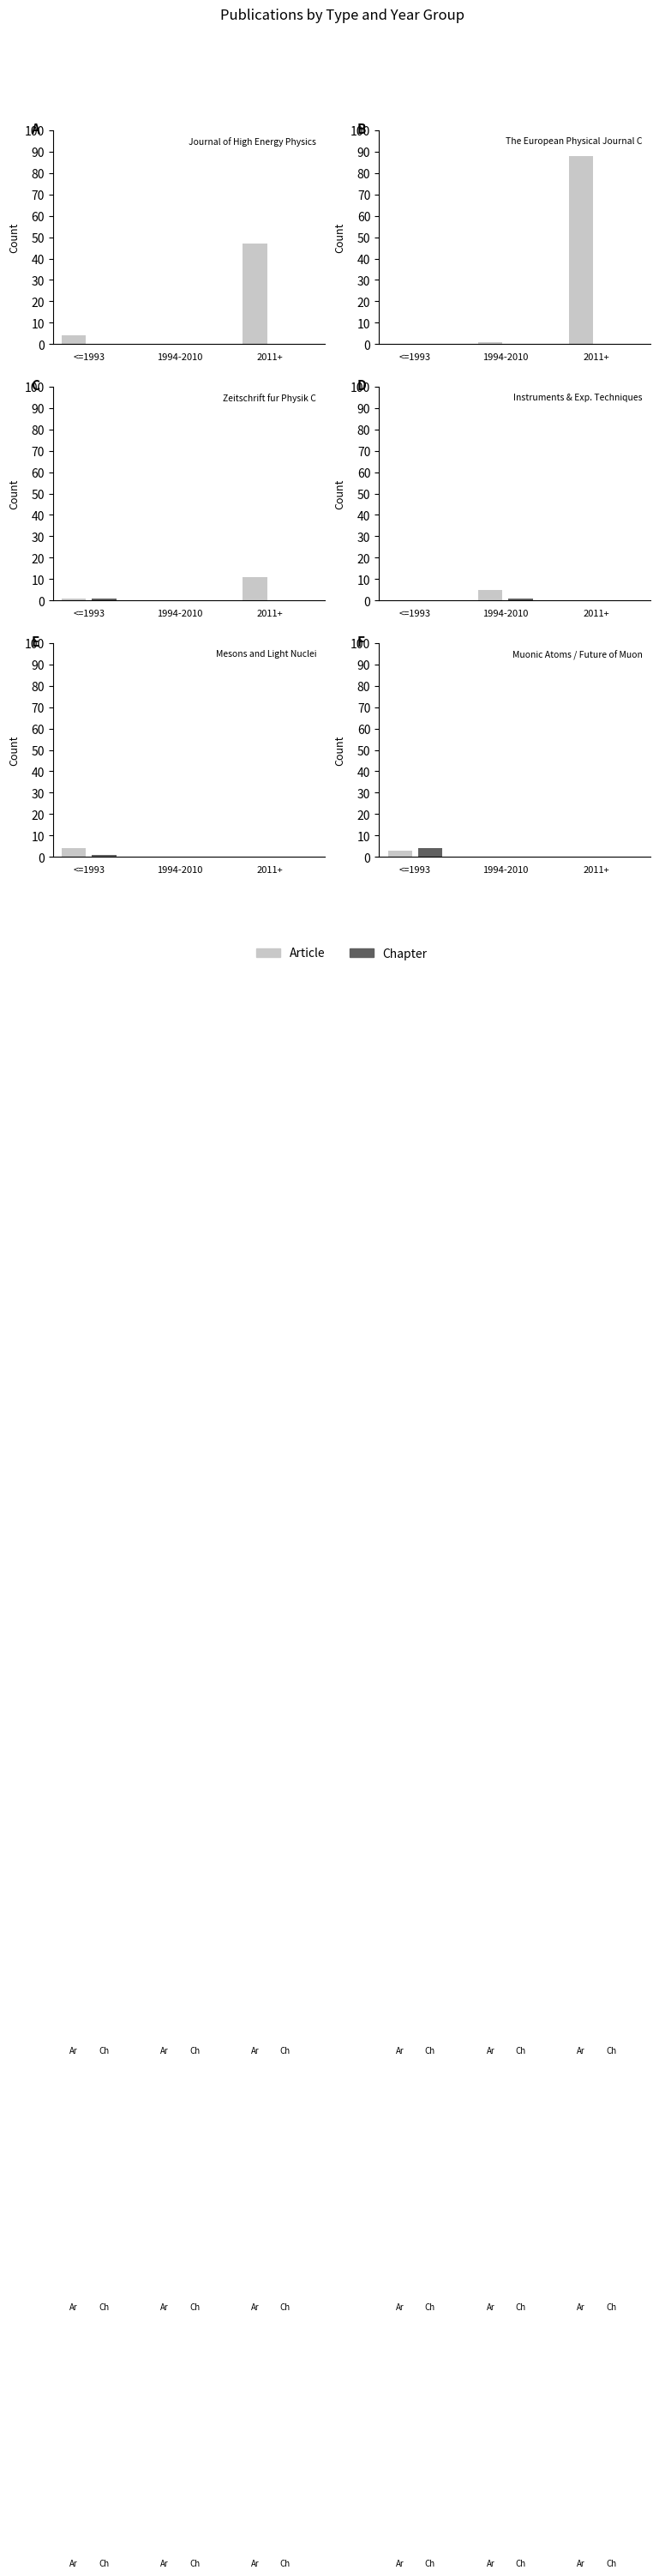

At which label is Article closest to 1?

1994-2010